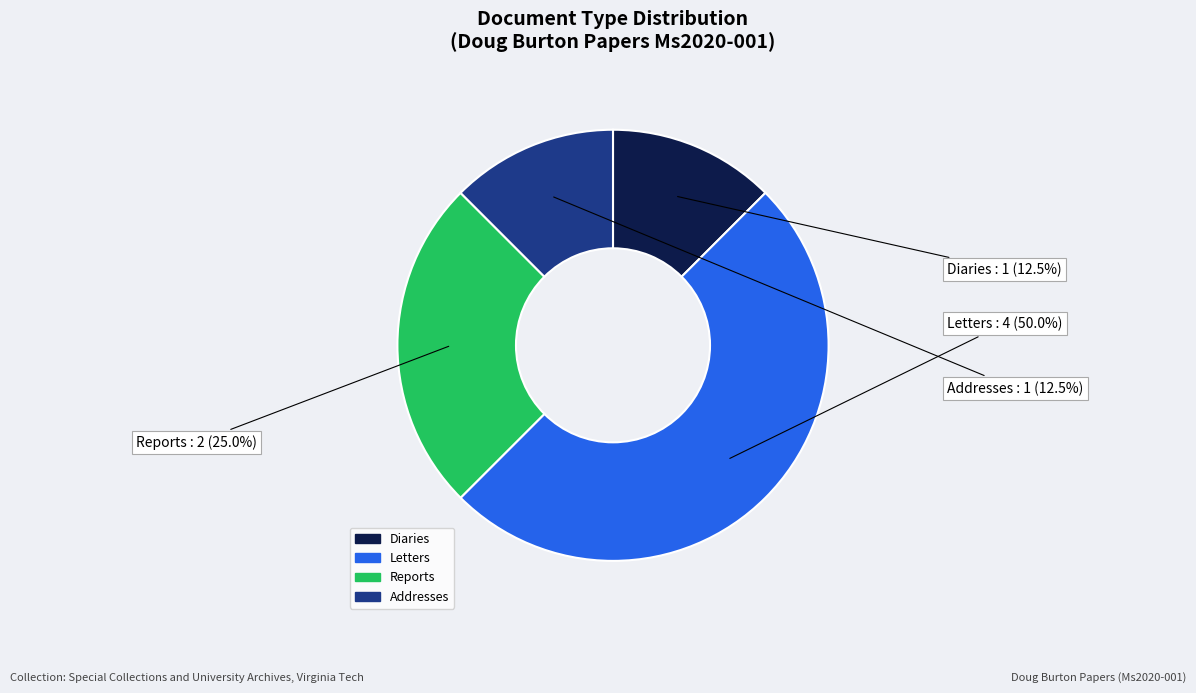

Does Diaries represent more than half of the total?

No